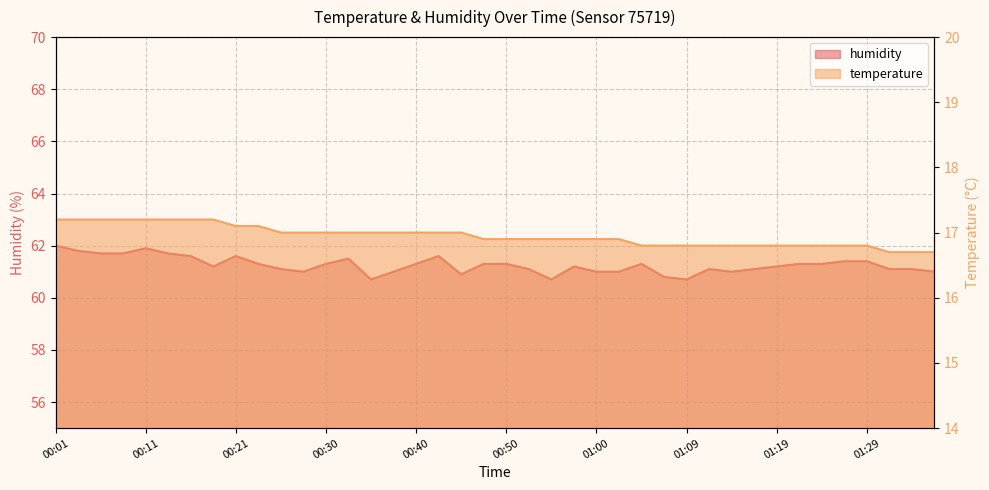

At which label does temperature reach its peak?

00:01